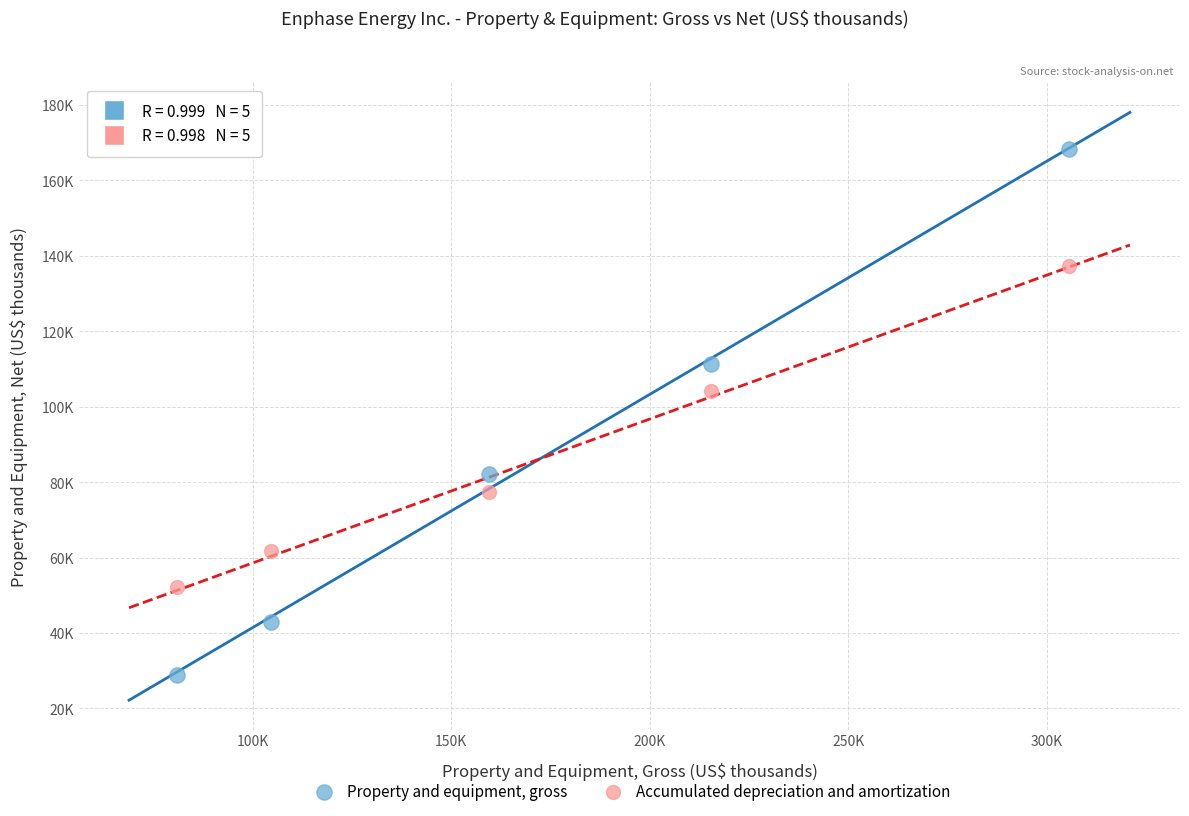

What are all the series names shown in the legend?

Property and equipment, gross, Accumulated depreciation and amortization